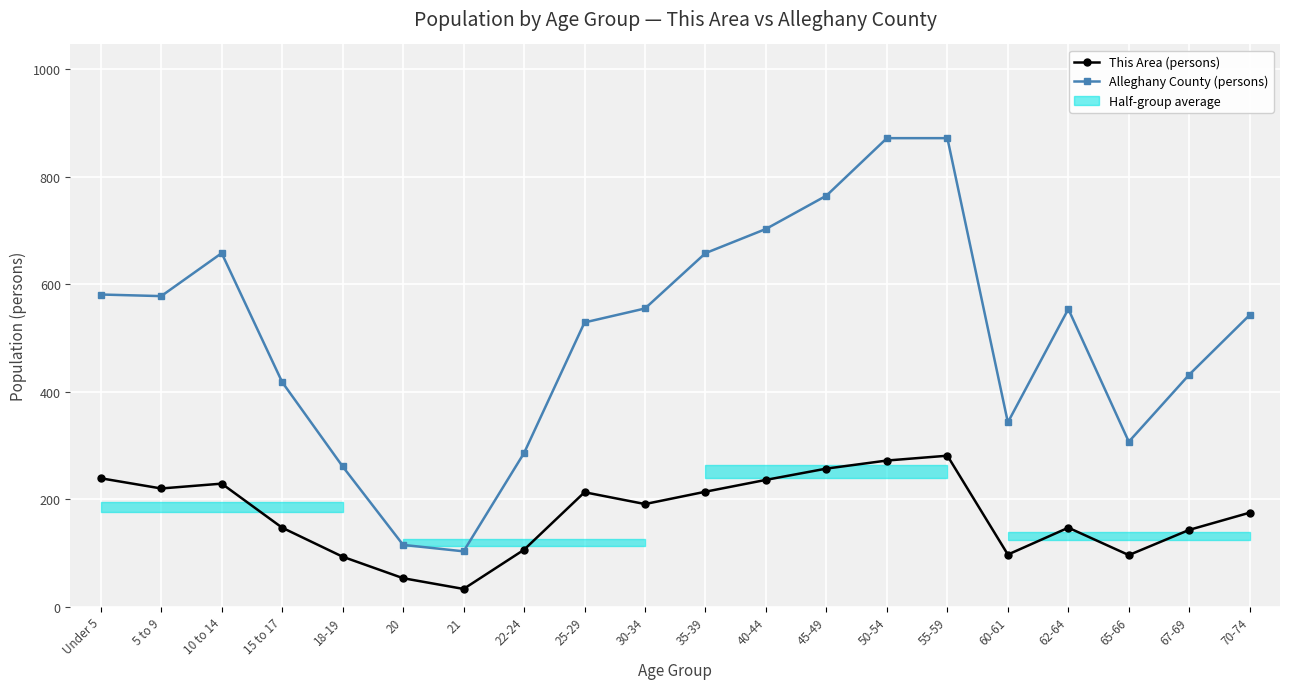

The value of Alleghany County (persons) at 45-49 is 1323. True or false?

False